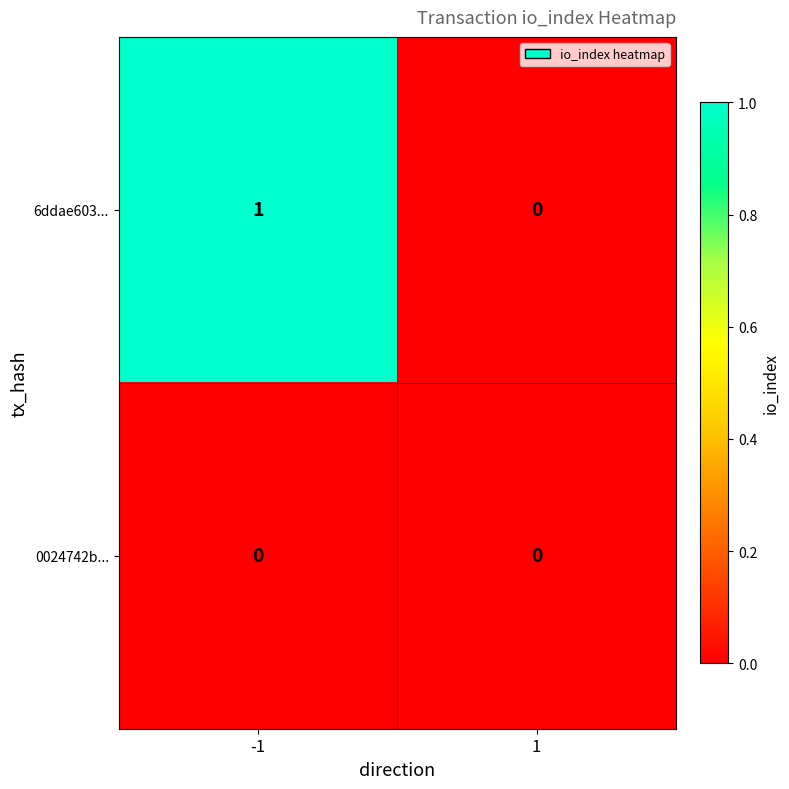

Which series changed the most between -1 and 1?

6ddae603...